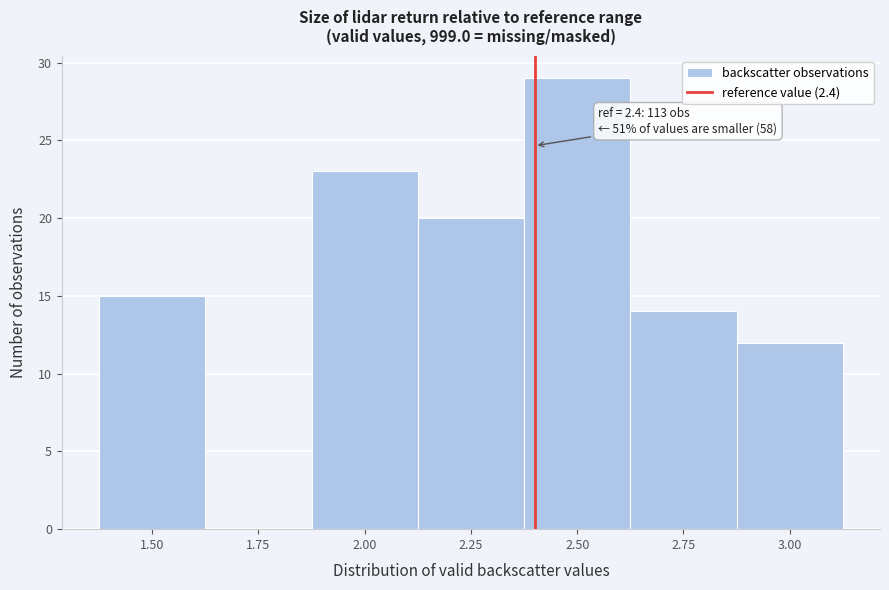

Over which range of the x-axis is the bar tallest?

2.375 to 2.625